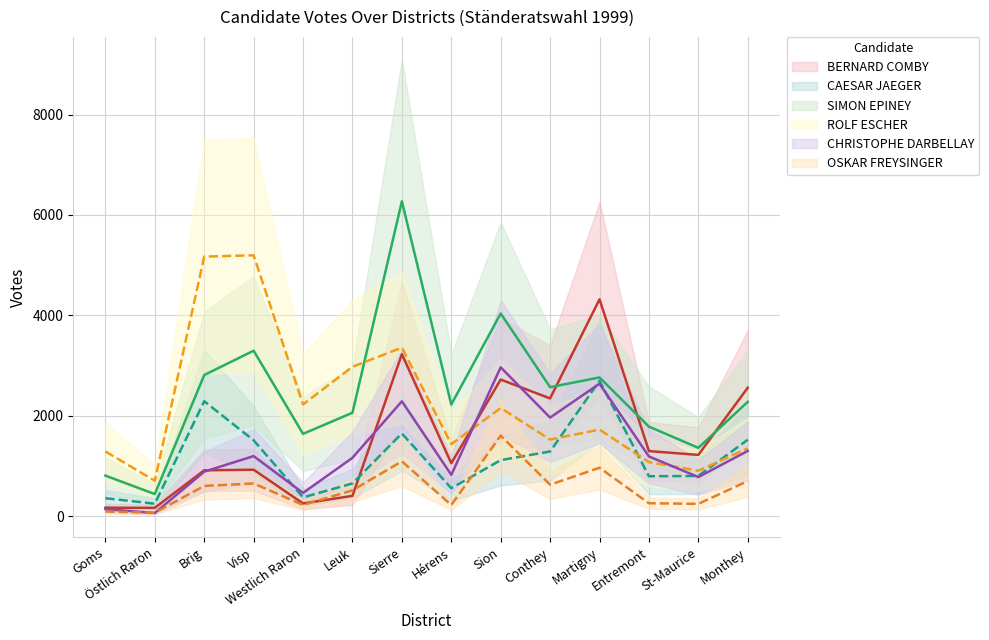

At which category does the chart reach its peak across all series?

Sierre